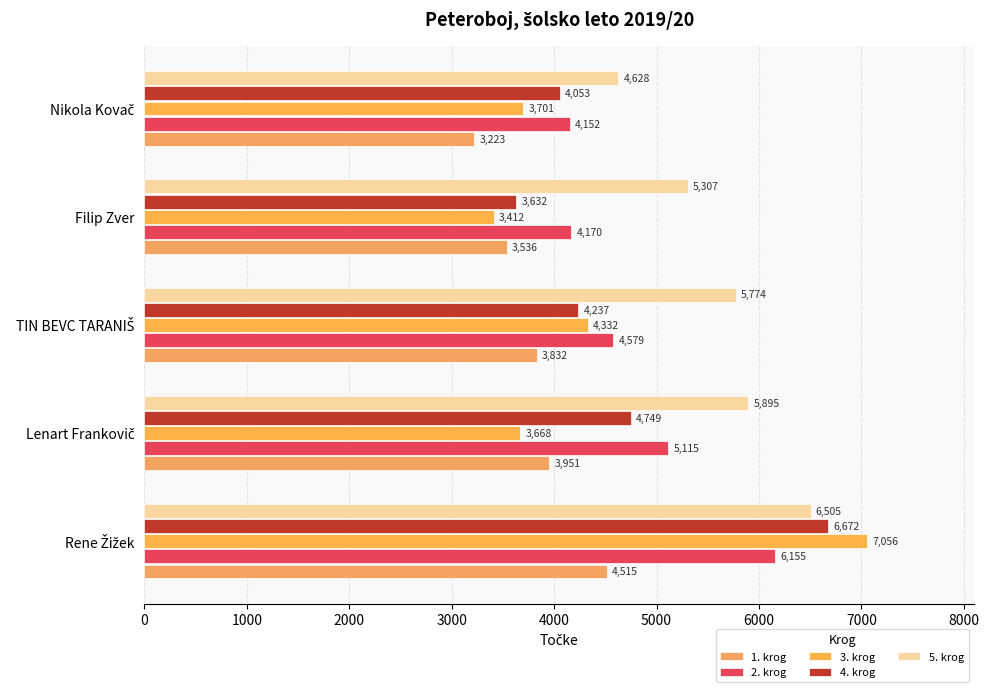

List the series in order of their peak value, highest first.

3. krog, 4. krog, 5. krog, 2. krog, 1. krog